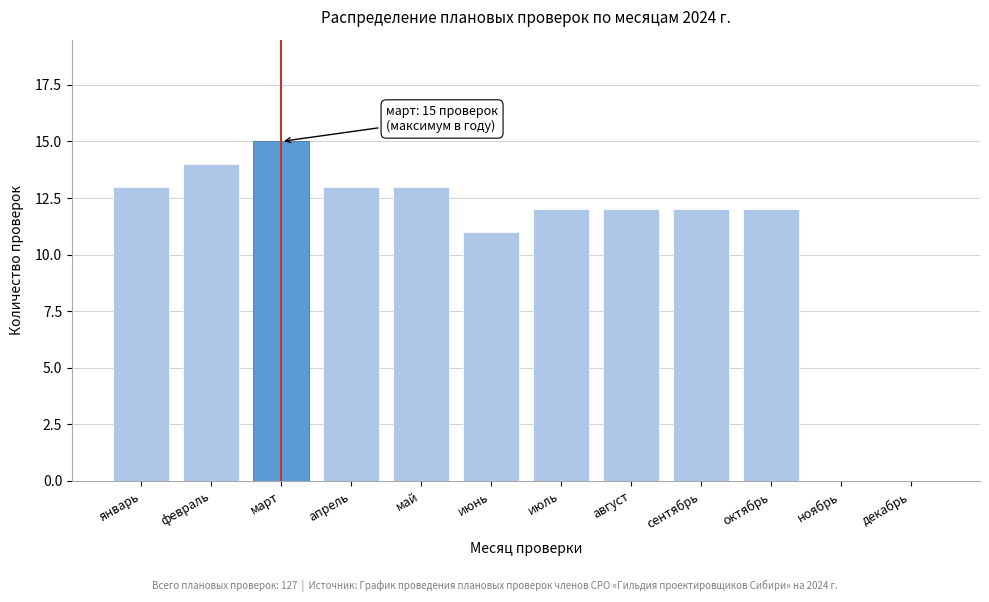

Reading left to right, transcribe all the data shown in this chart.

январь=13	февраль=14	март=15	апрель=13	май=13	июнь=11	июль=12	август=12	сентябрь=12	октябрь=12	ноябрь=0	декабрь=0